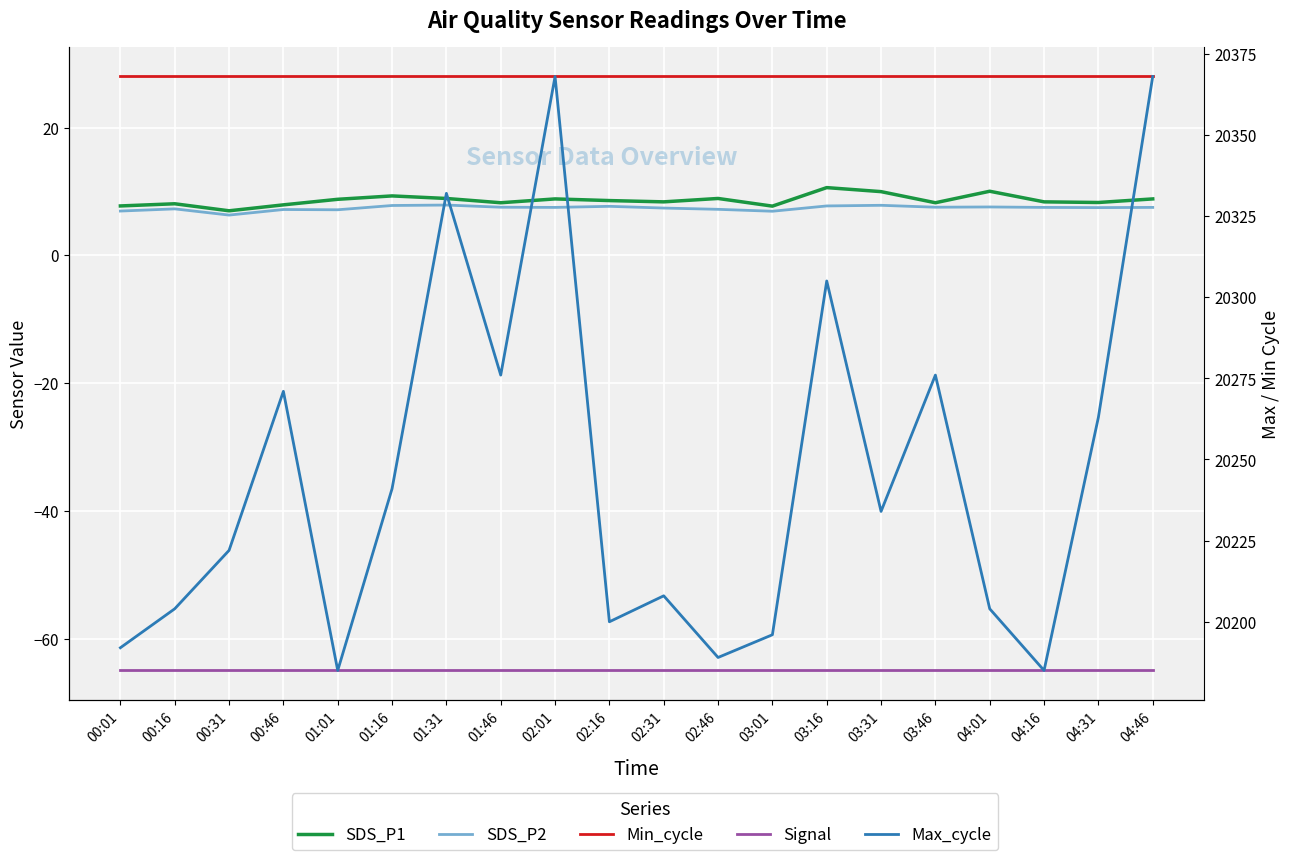

What is the value of the Signal point at the 1st from the left?

-65.0